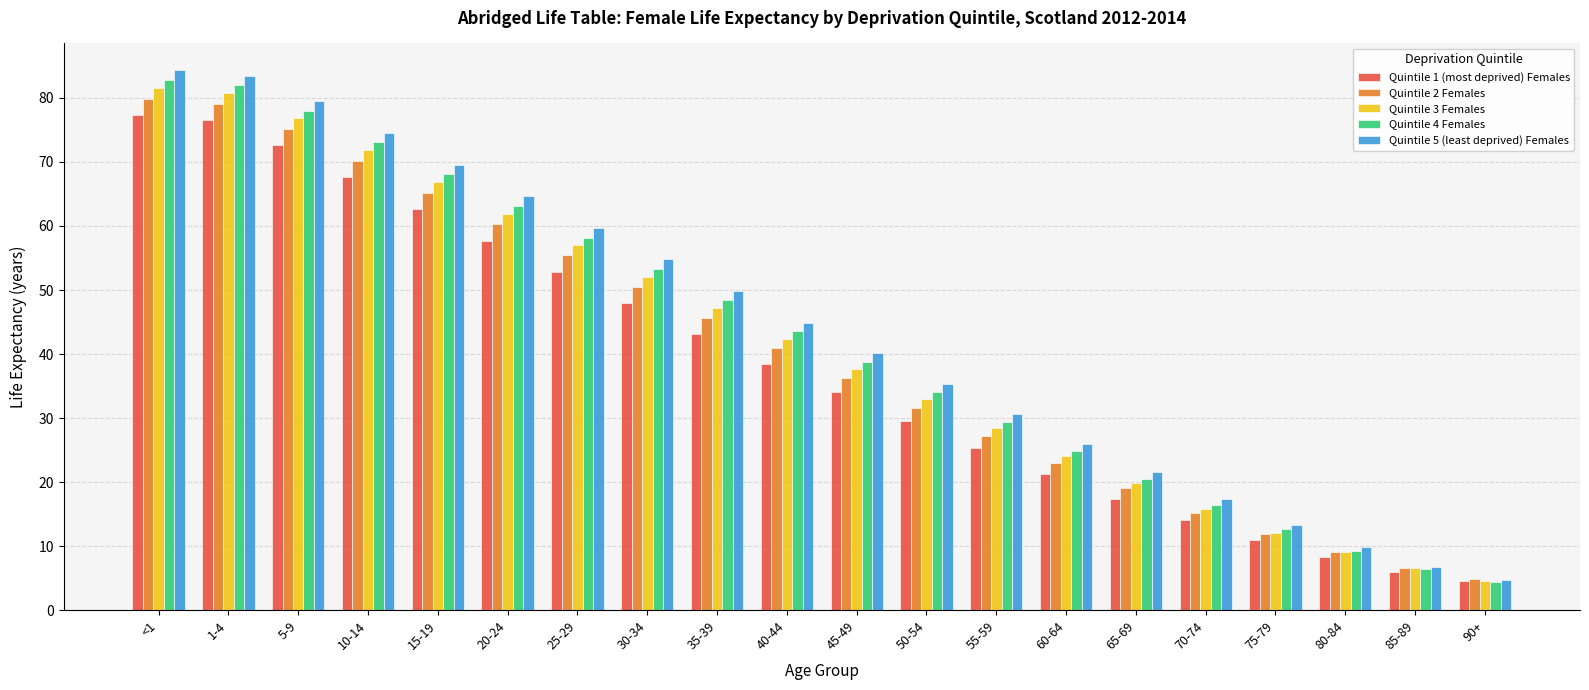

Which series has the widest spread of values?

Quintile 5 (least deprived) Females